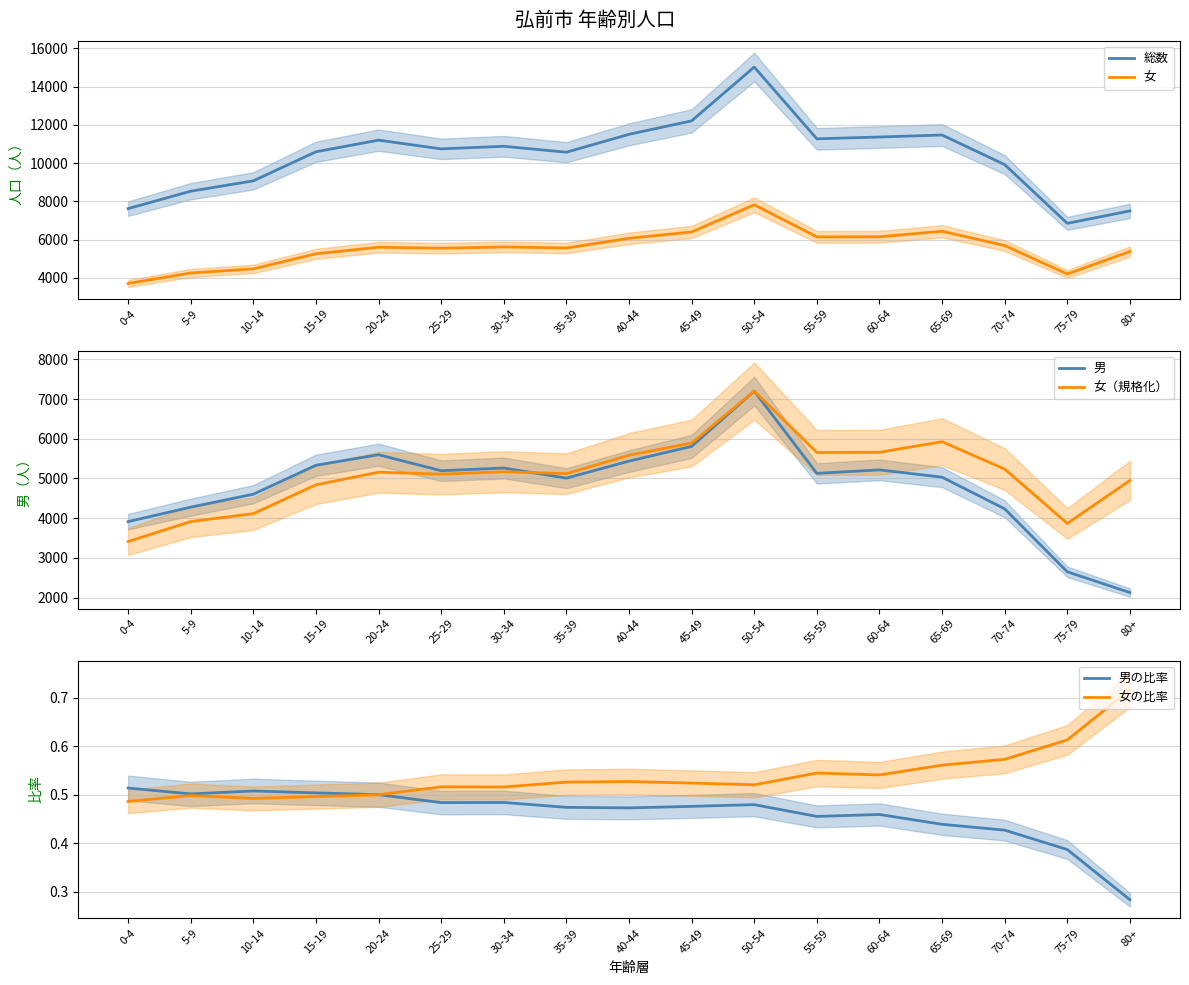

True or false: 女の比率 and 男 cross at least once.

False